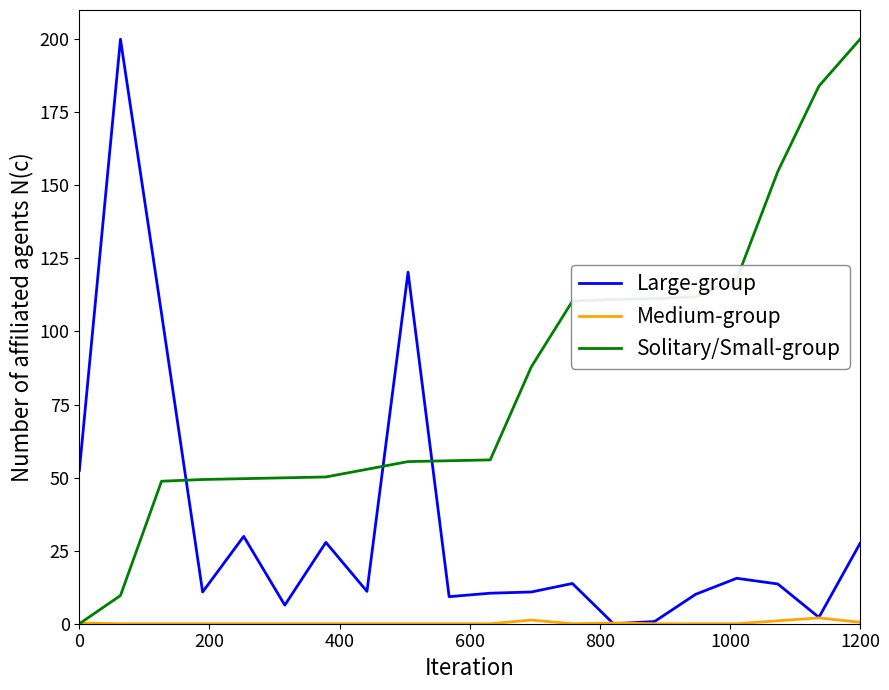

What is the highest value of the Large-group series?

200.0